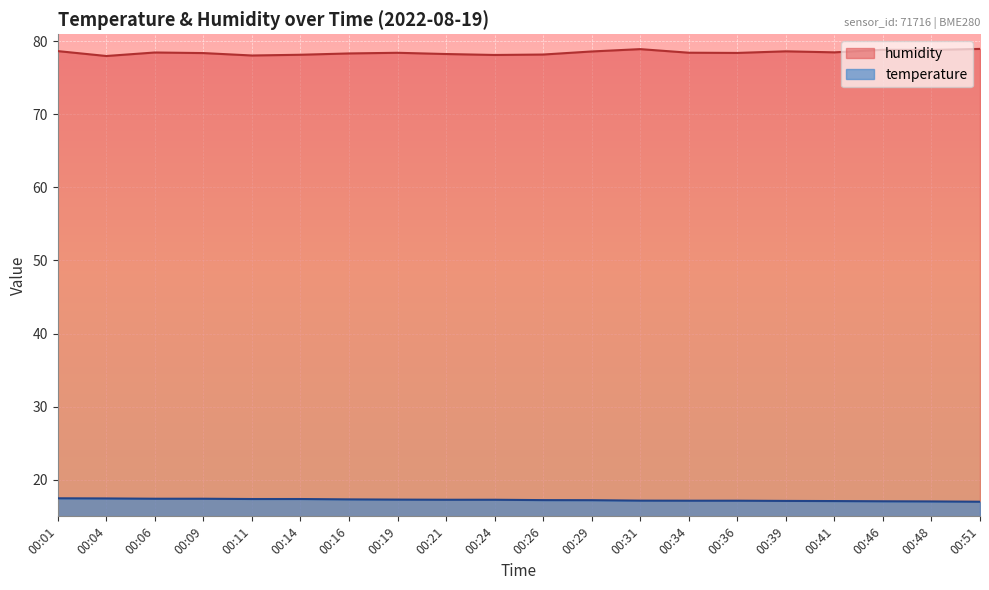

What is the average value of the temperature series?

17.2